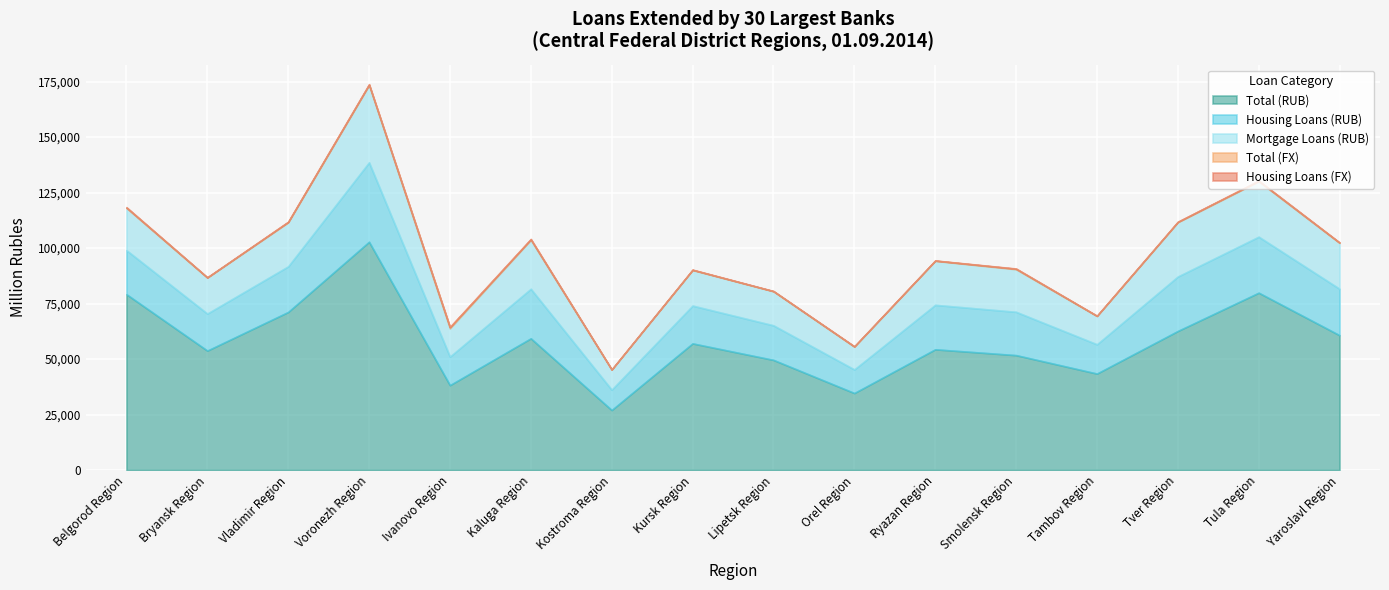

What is the label of the 13th point from the left?

Tambov Region